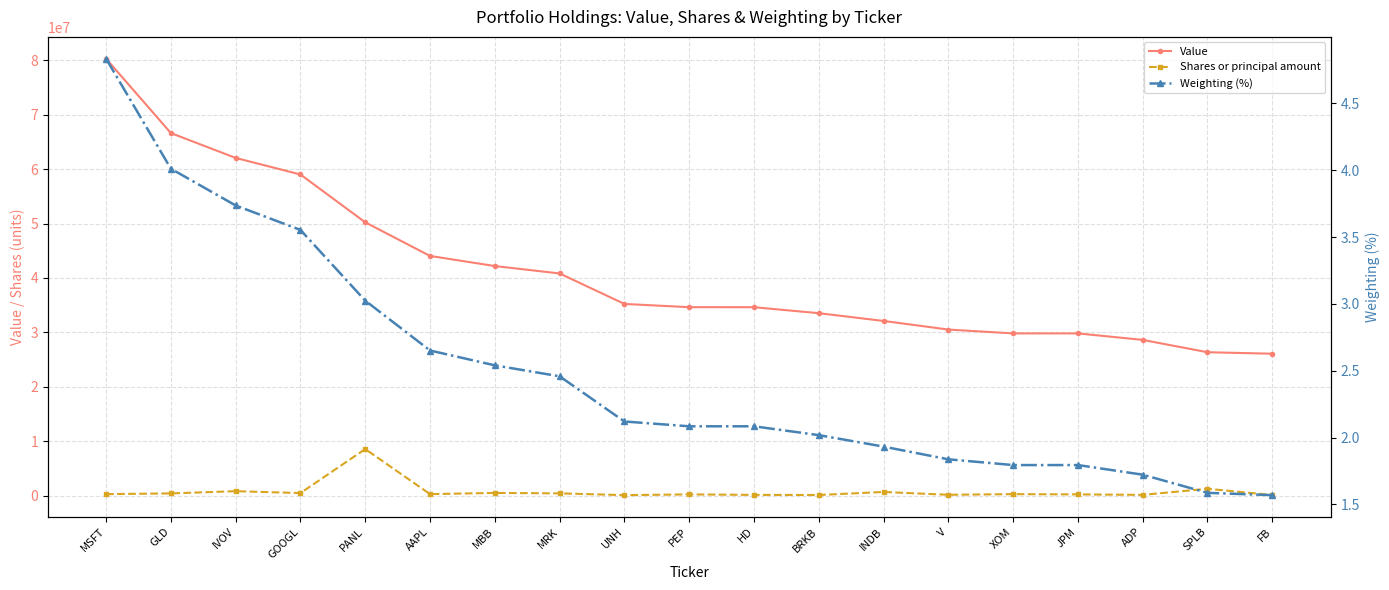

True or false: Weighting (%) has a value of 1.7 at ADP.

True